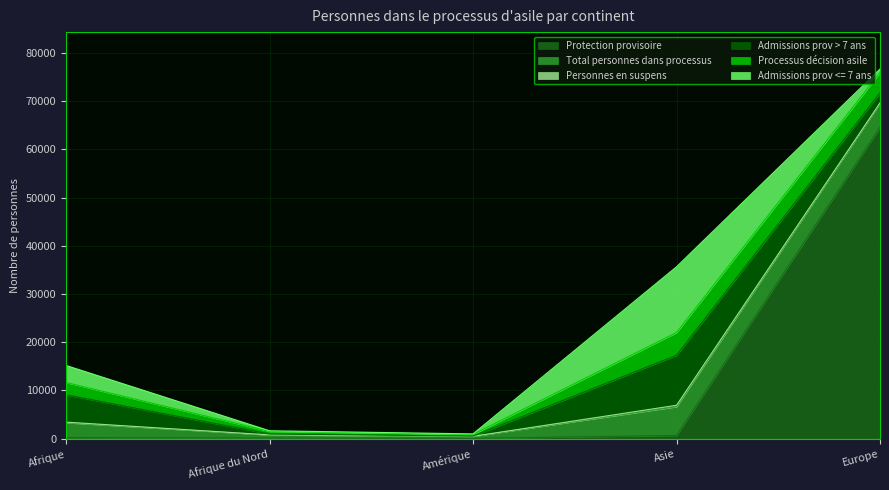

How many times do Admissions prov <= 7 ans and Admissions prov > 7 ans cross each other?

2